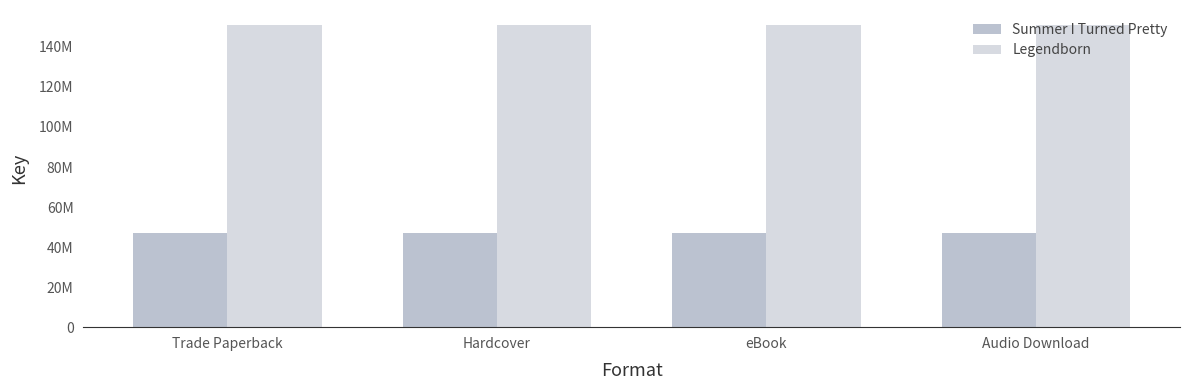

What is the highest value of the Legendborn series?

150878518